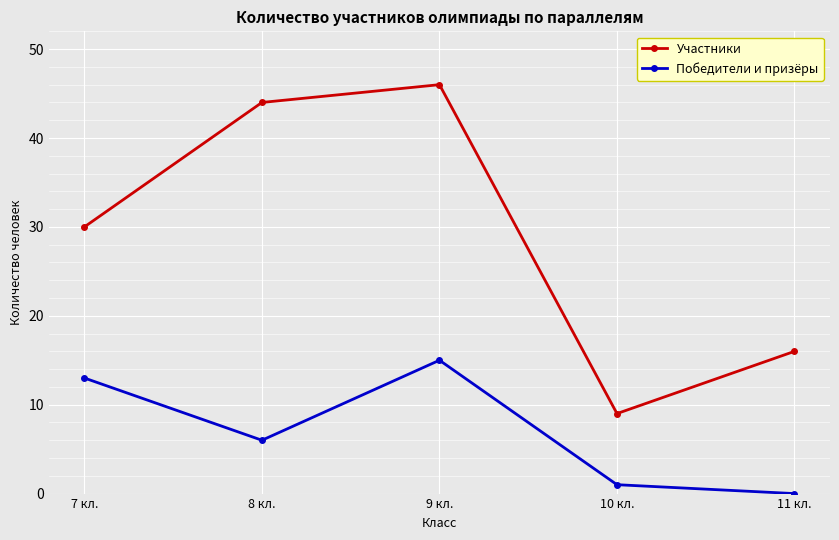

What is the sum of the Участники values at 8 кл. and 11 кл.?

60